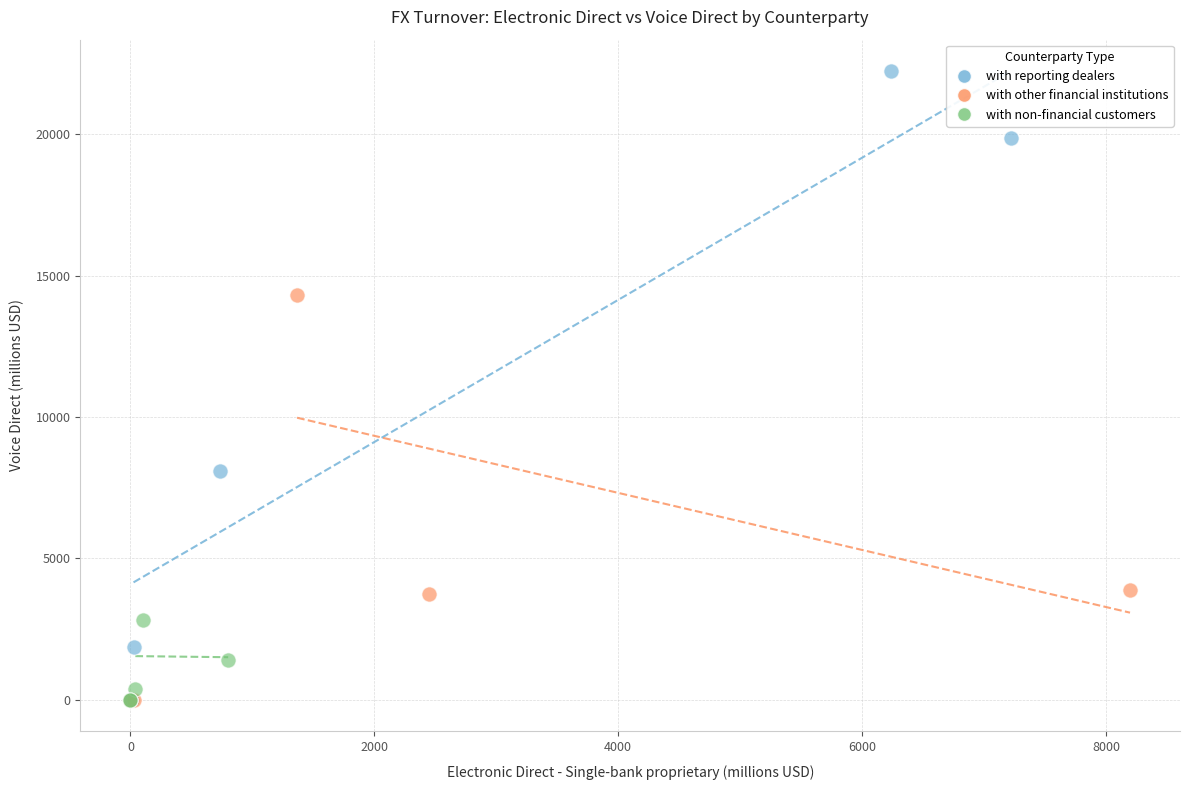

Which series has the largest Y range (max minus min)?

with reporting dealers